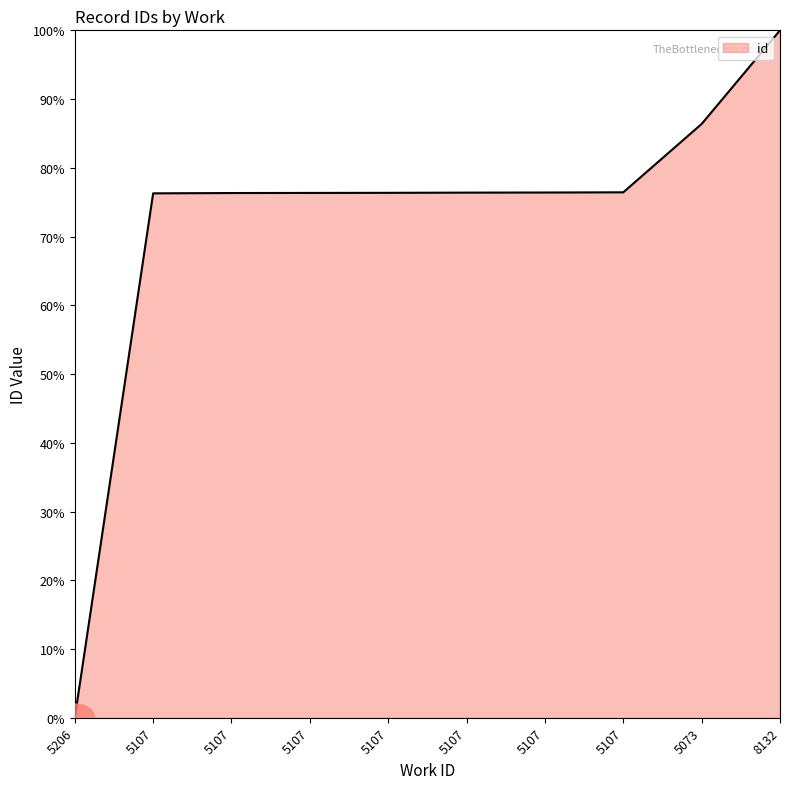

Which label corresponds to the smallest value in the chart?

5206